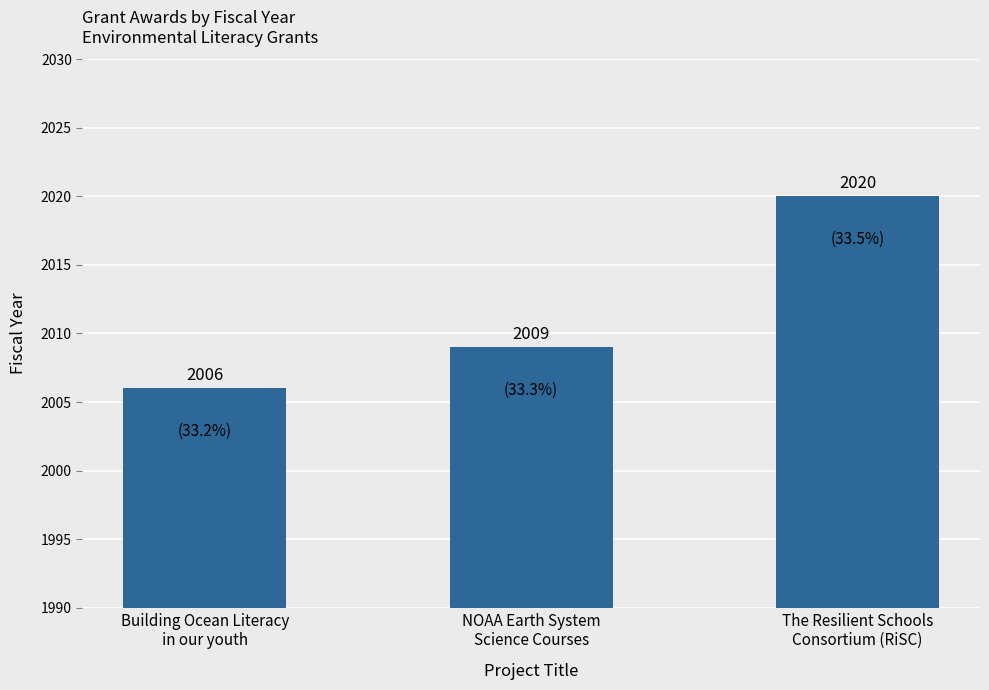

Is it true that the value at NOAA Earth System
Science Courses is 2806?

False